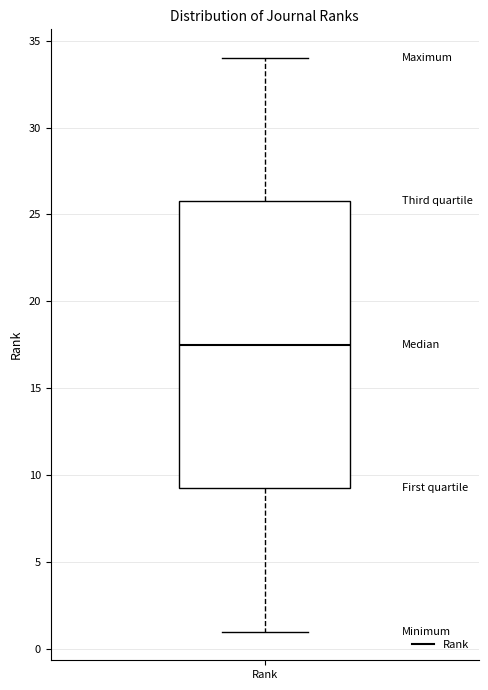

Transcribe this box plot: give where the median line is, the range the box spans, and where the two whiskers end, as read against the y-axis. The values are not printed on the chart, so give them approximately, as read against the axis.

median 17.5, box 9.5 to 26.0, whiskers 1.0 to 34.0